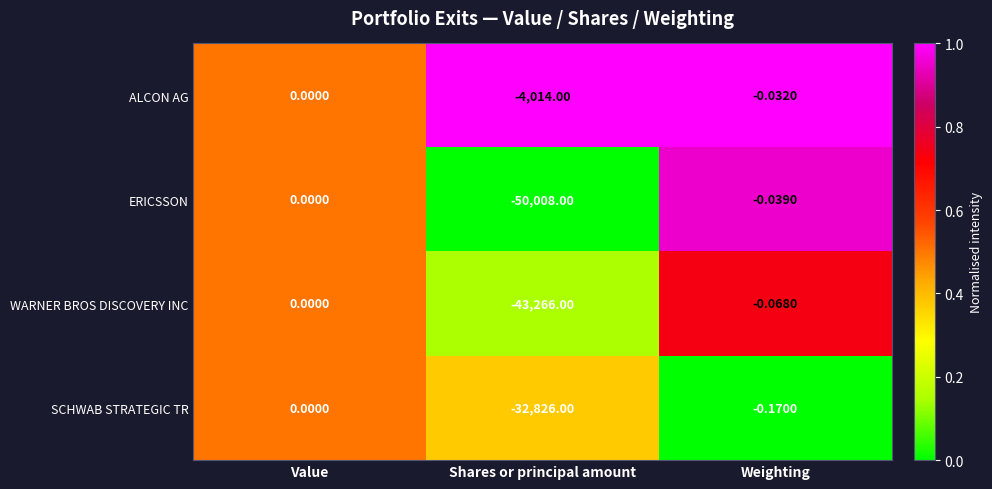

Which series has the largest range (max minus min)?

ERICSSON